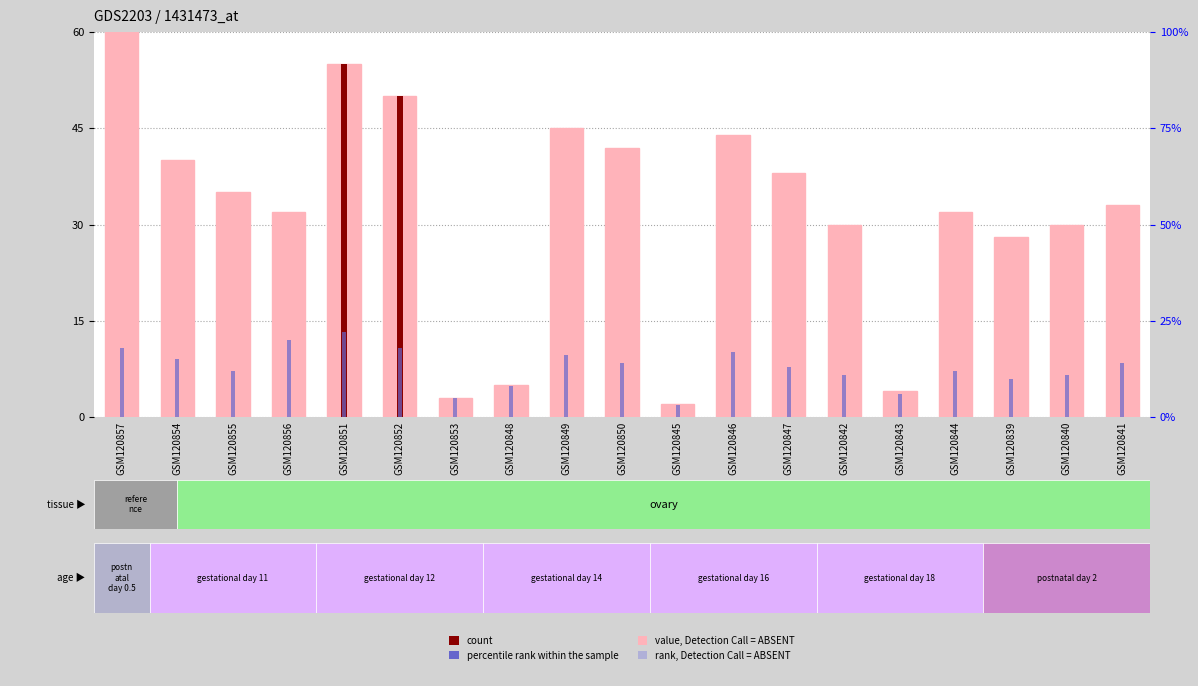

The value of percentile rank within the sample at GSM120856 is 20. True or false?

True